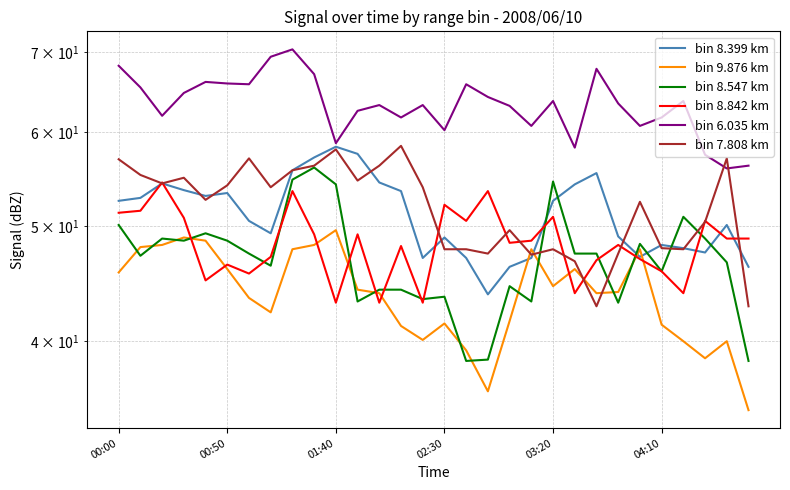

In bin 8.842 km, how many points are lower than both neighbors (excluding endpoints)?

9